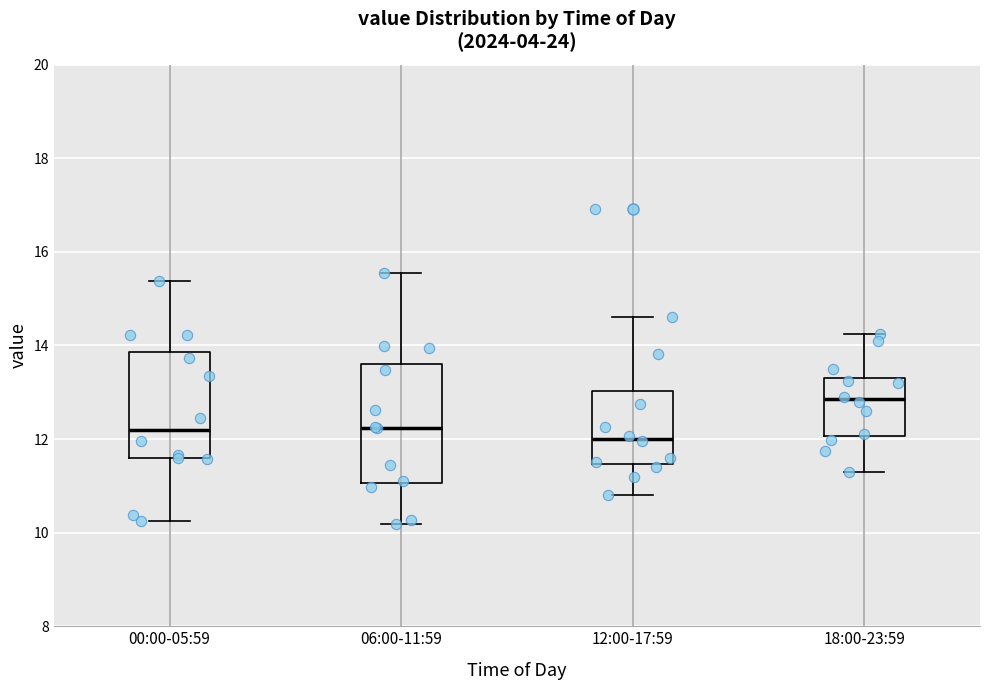

Reading left to right, read every box against the y-axis: the position of its median line, the range the box covers, and the ends of its whiskers. The values are not printed on the chart, so give them approximately, as read against the axis.

00:00-05:59: median 12.2, box 11.6 to 13.8, whiskers 10.2 to 15.4
06:00-11:59: median 12.2, box 11.0 to 13.6, whiskers 10.2 to 15.6
12:00-17:59: median 12.0, box 11.4 to 13.0, whiskers 10.8 to 14.6
18:00-23:59: median 12.8, box 12.0 to 13.2, whiskers 11.4 to 14.2